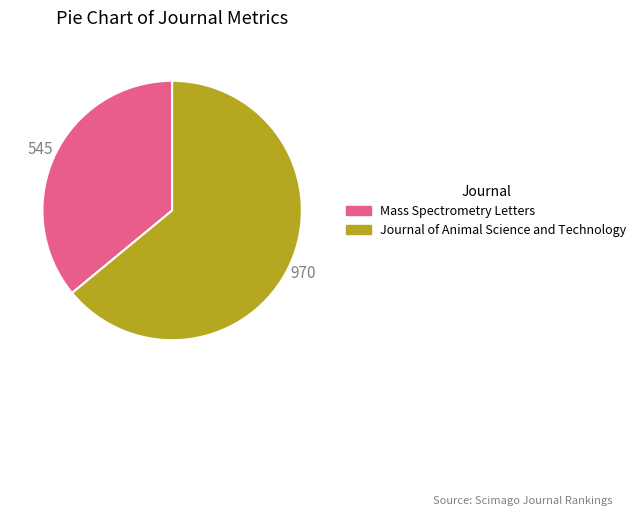

Is it true that Journal of Animal Science and Technology is 58% of the pie?

False